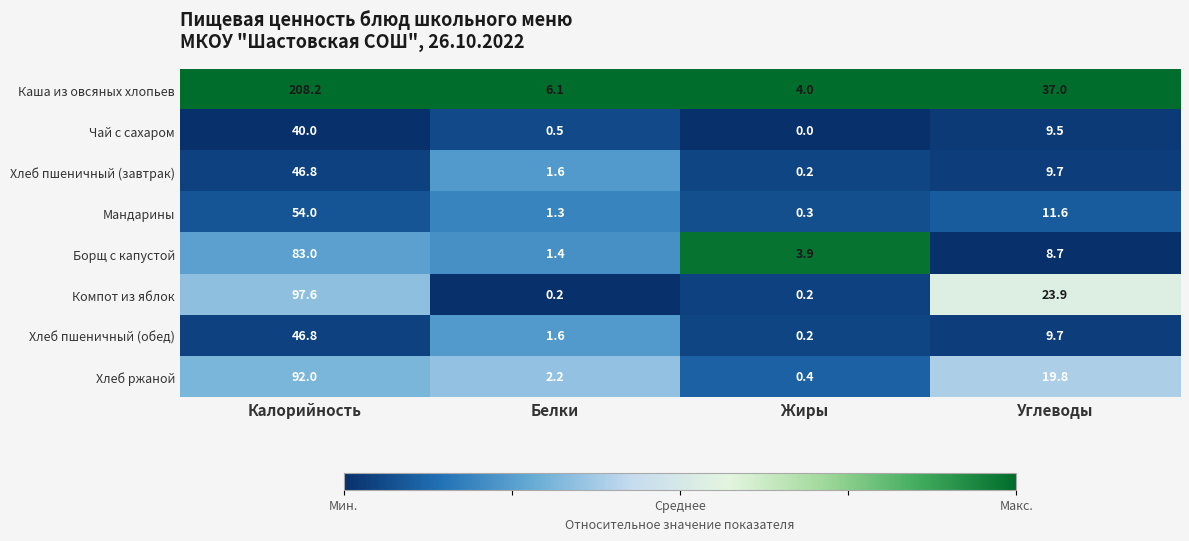

Which series has the largest total across all categories?

Каша из овсяных хлопьев